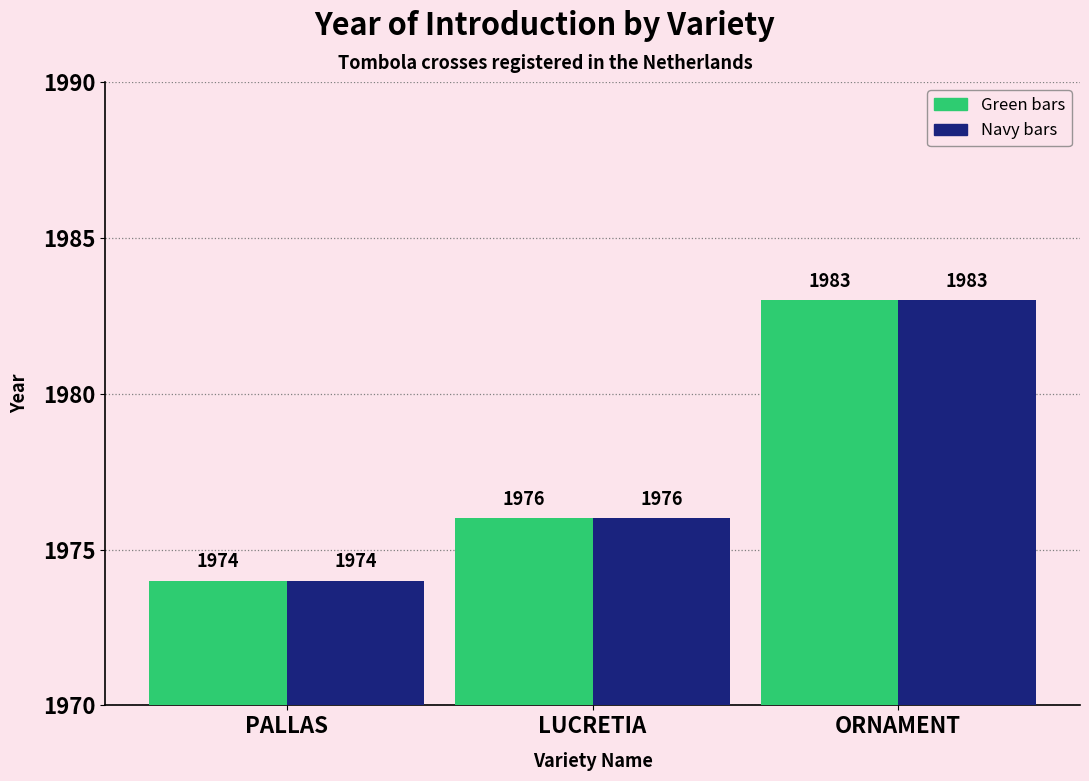

What is the minimum value shown in the chart?

1974